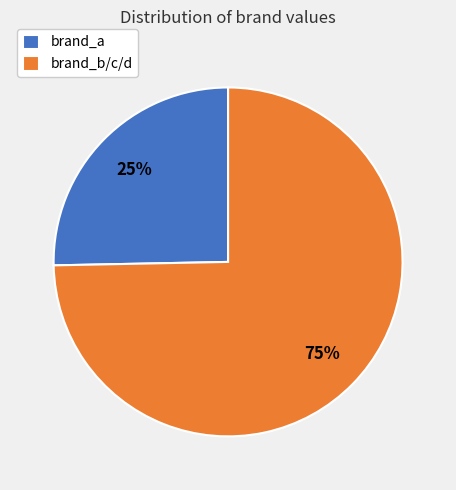

Which slice is the largest?

brand_b/c/d